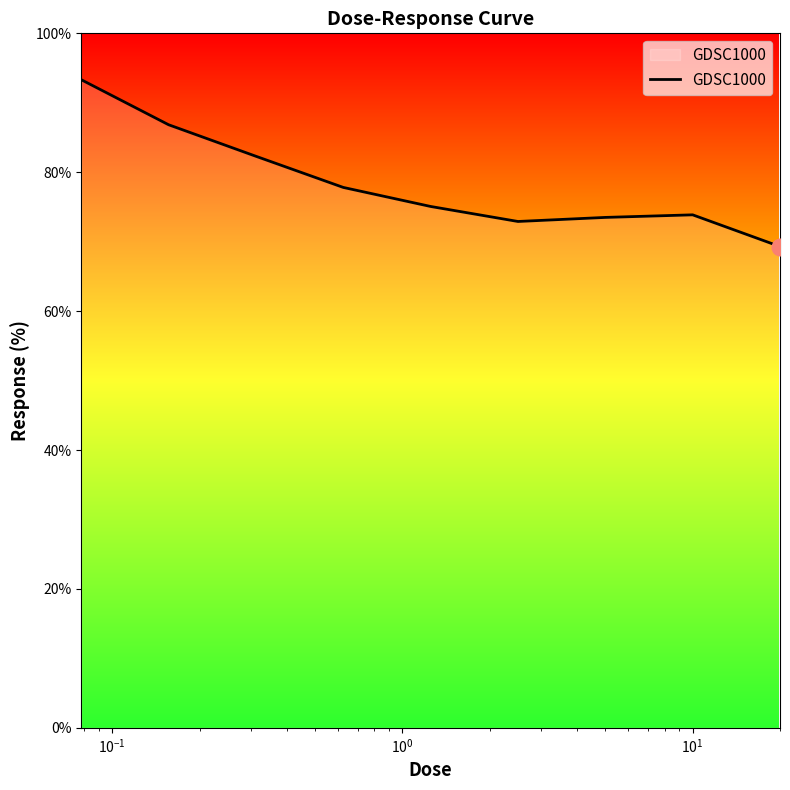

What is the maximum value shown in the chart?

93.3